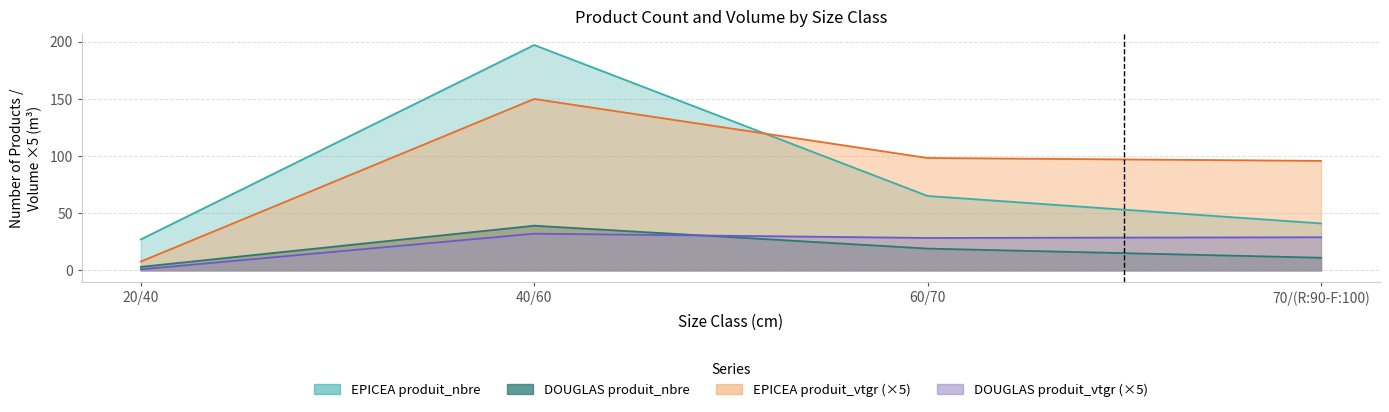

What value does the EPICEA produit_vtgr series have at 60/70?

98.2